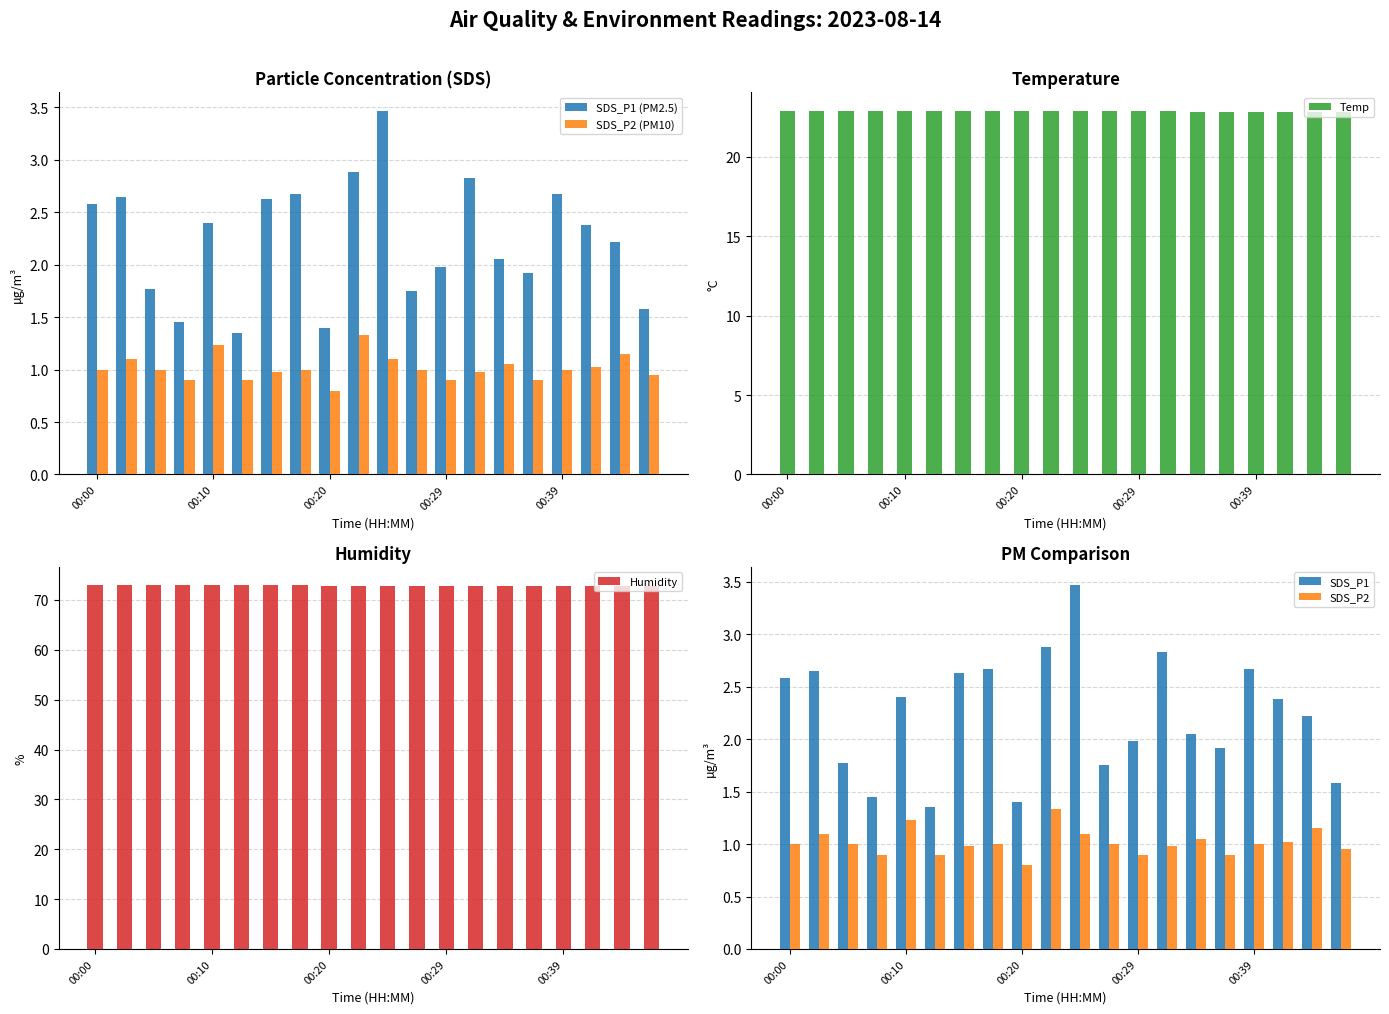

What is the difference between the maximum and minimum values in the SDS_P1 (PM2.5) series?

2.1